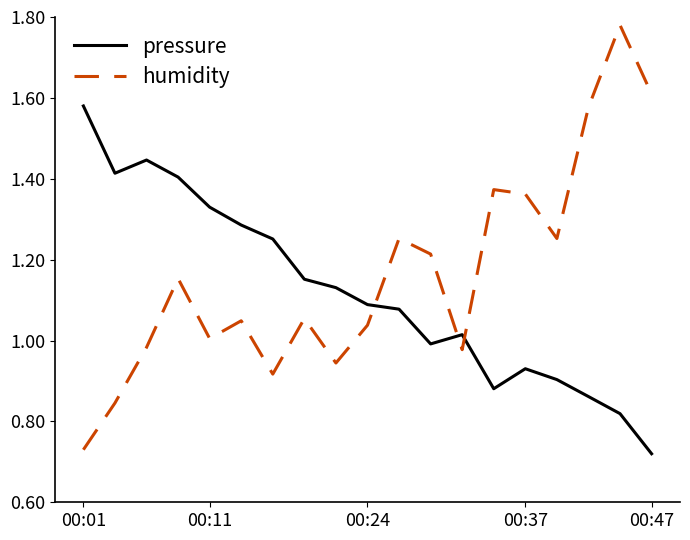

How many interior local peaks does the pressure series have?

3